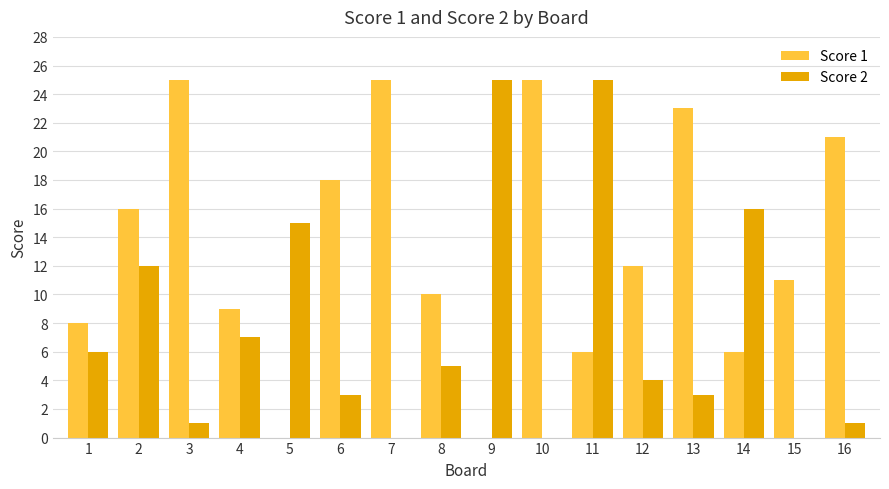

Reading left to right, extract all data points from this chart.

Score 1: 8	16	25	9	0	18	25	10	0	25	6	12	23	6	11	21
Score 2: 6	12	1	7	15	3	0	5	25	0	25	4	3	16	0	1